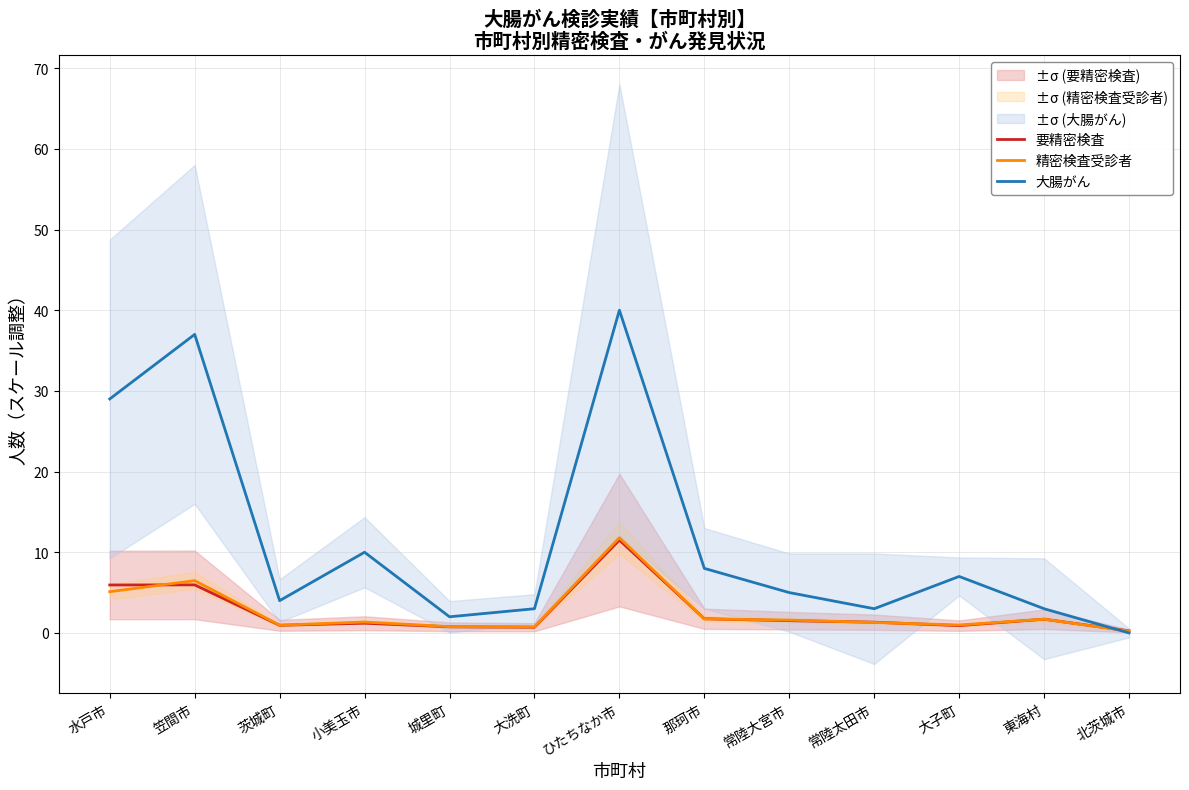

True or false: 大腸がん has a value of 10.5 at 那珂市.

False